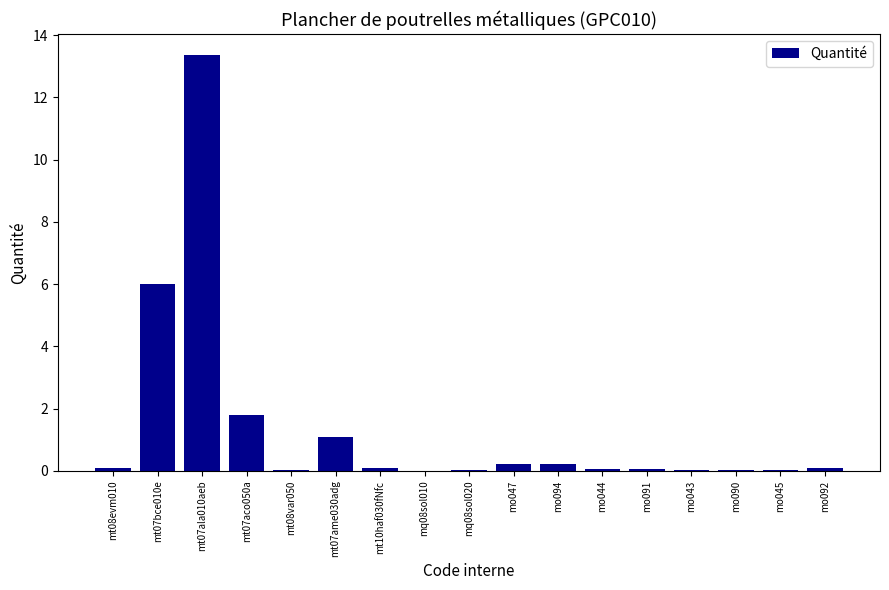

What is the sum of all values?

23.2